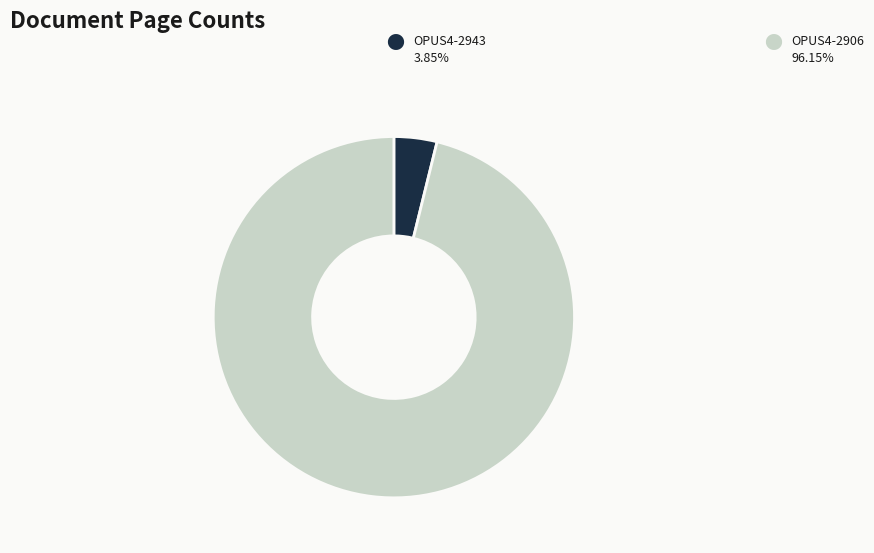

Is there any slice that represents more than half of the pie?

Yes